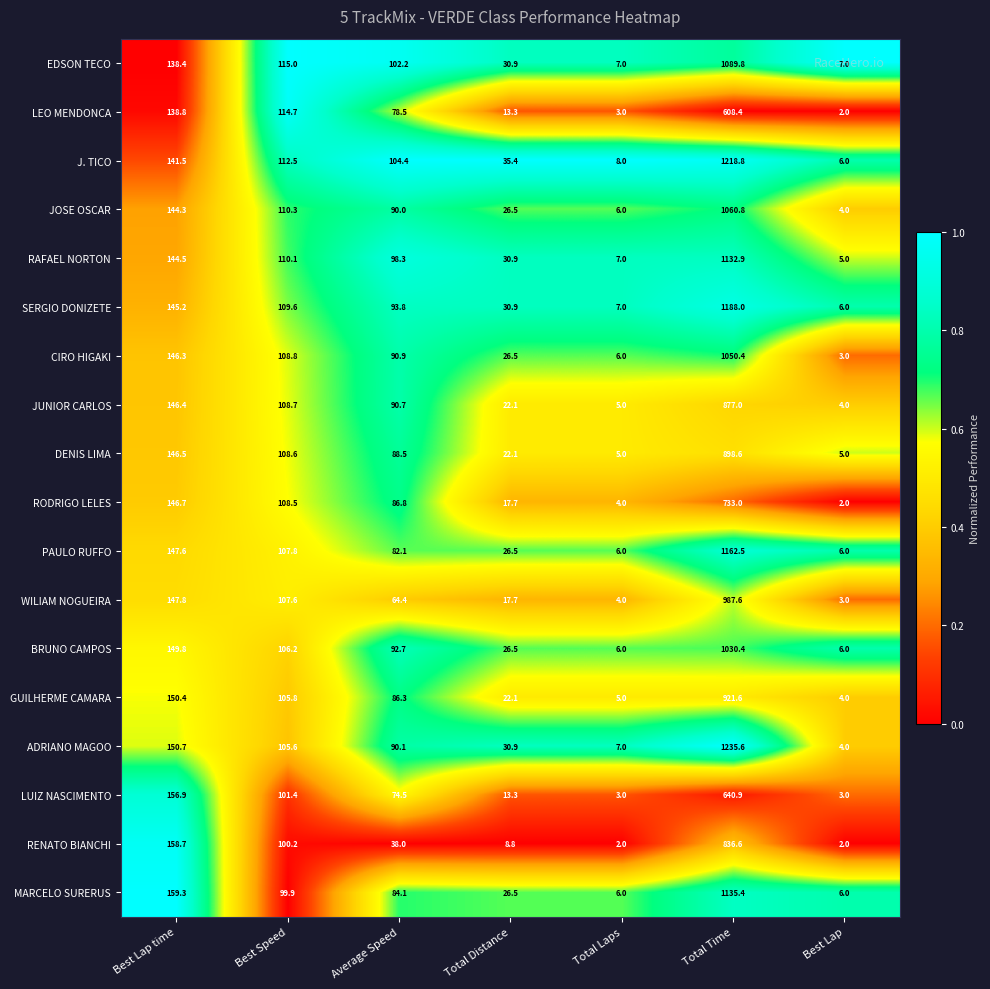

What is the spread (max minus min) of values at Best Lap?

5.0